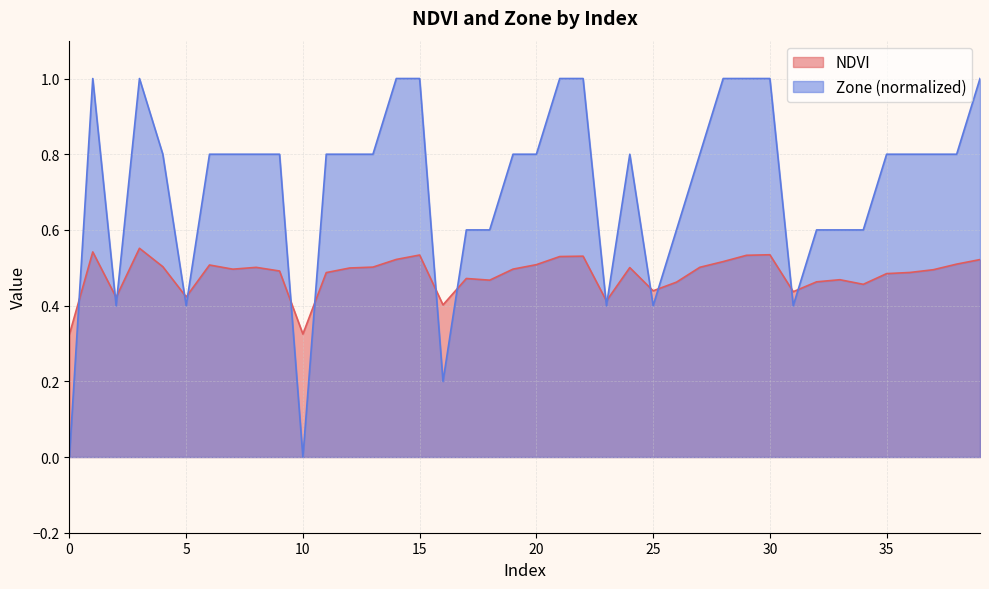

Is it true that Zone equals 0.8 at 19?

True